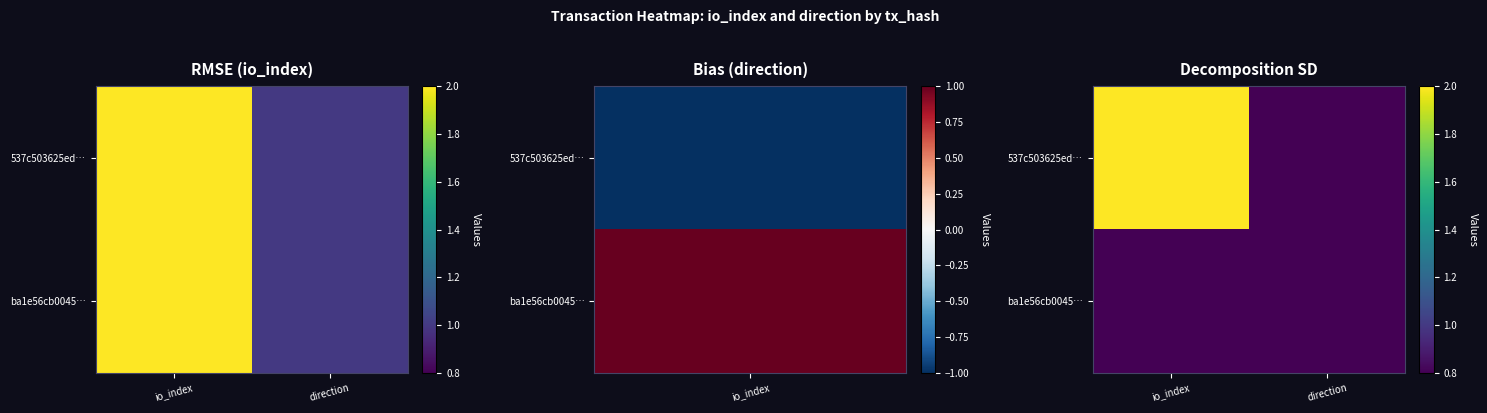

At which category is the sum across all series the highest?

io_index